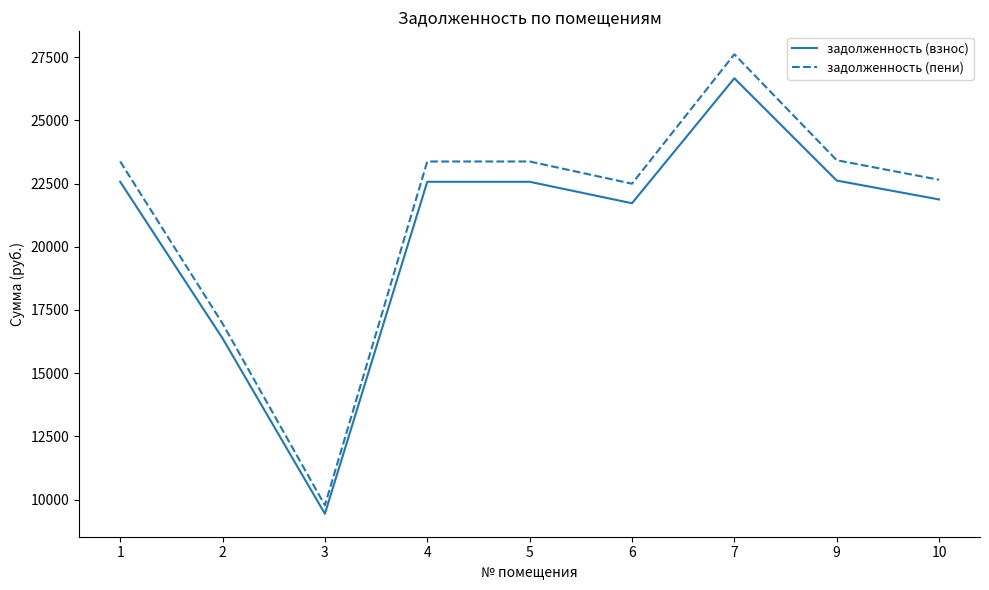

In задолженность (пени), how many points are lower than both neighbors (excluding endpoints)?

2